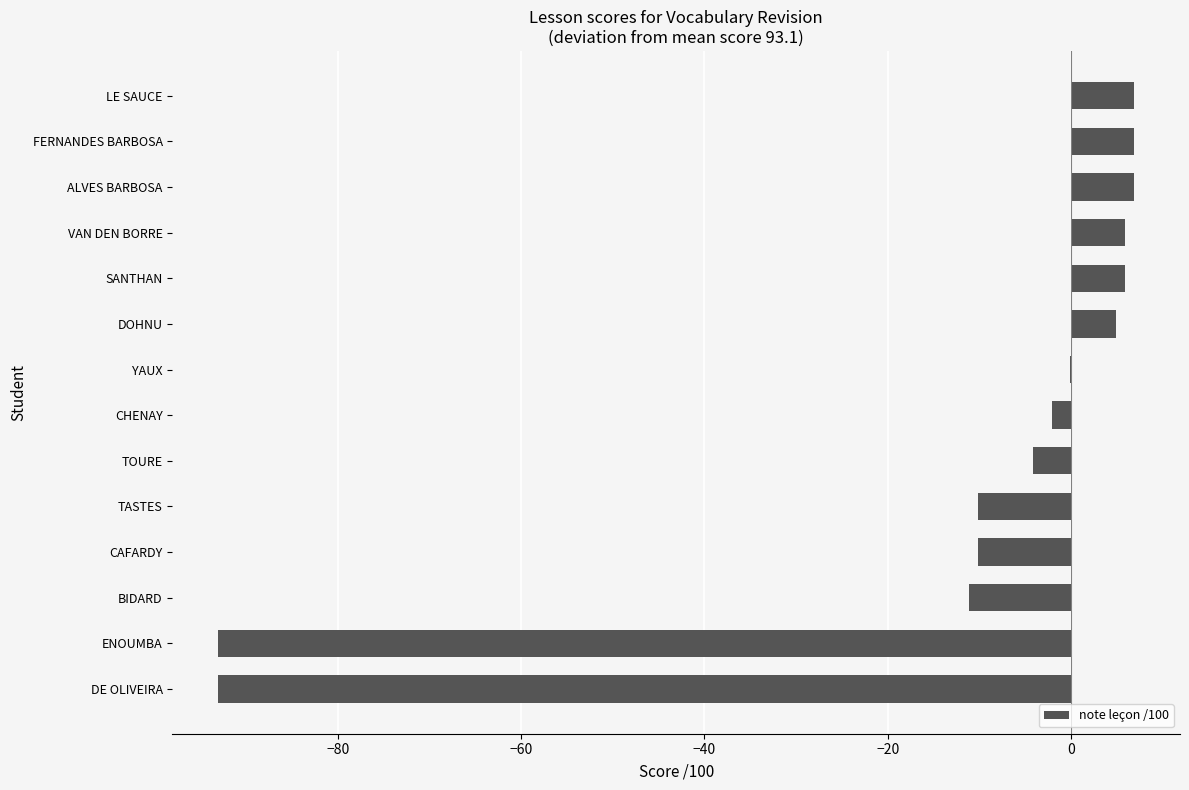

Count the number of categories in the chart.

14